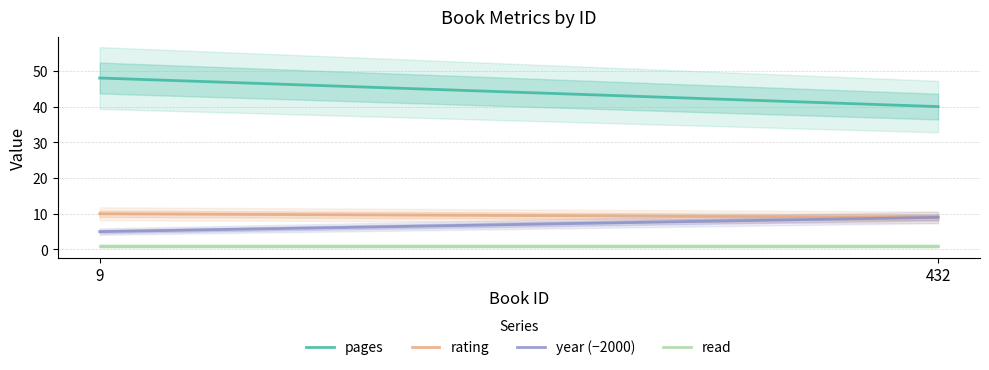

At which label does rating reach its peak?

9